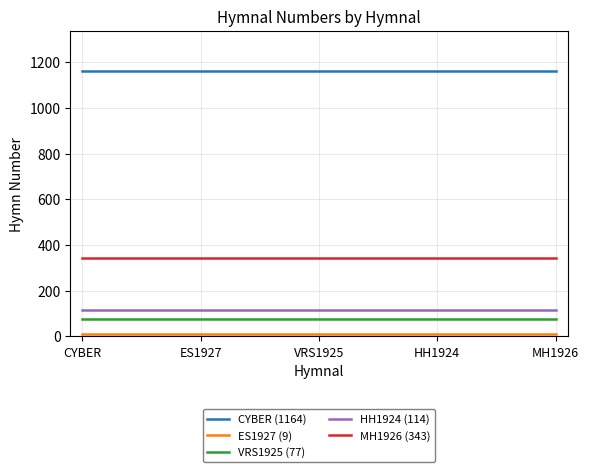

What is the maximum value shown in the chart?

1164